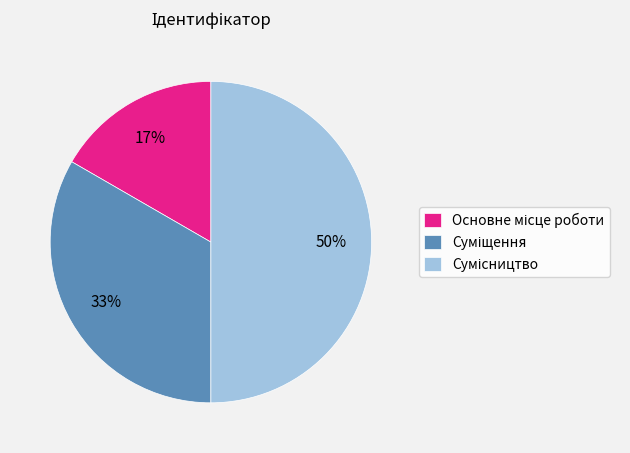

To the nearest percent, what is the average slice percentage?

33%